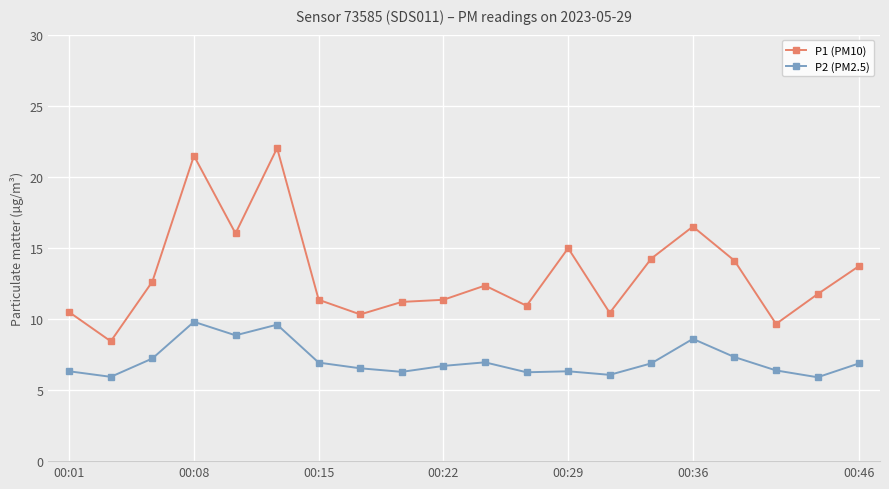

What is the value of the P1 (PM10) point at the 3rd from the left?

12.6